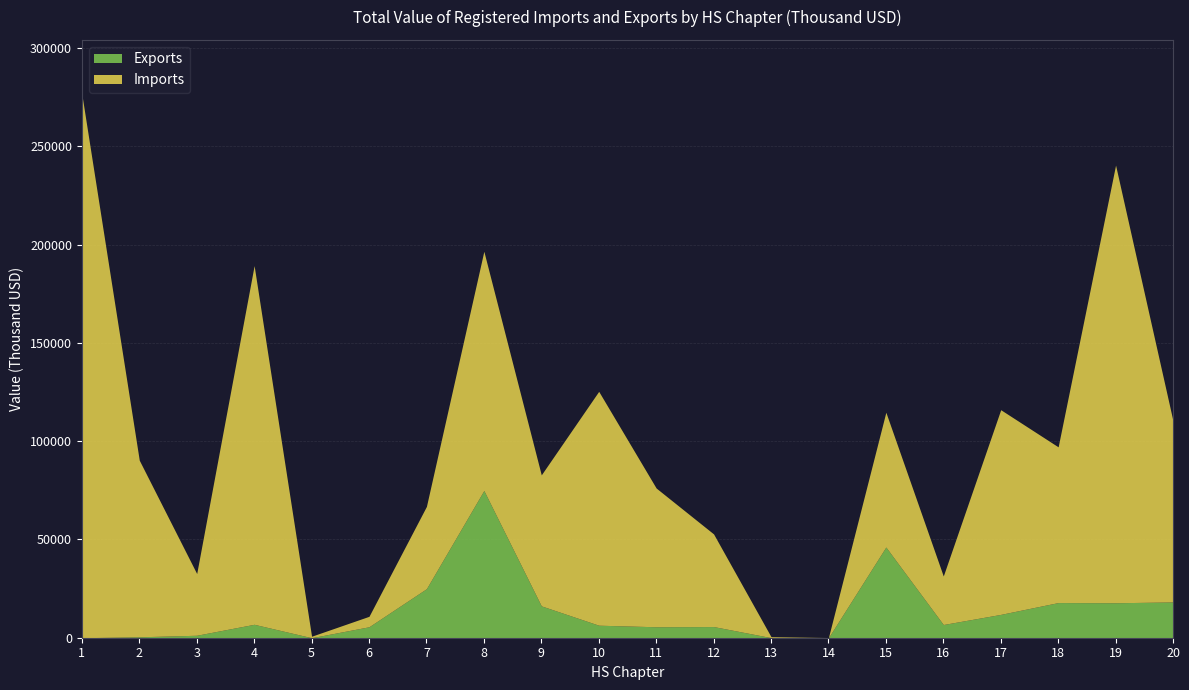

At which label is Exports closest to 37454?

15